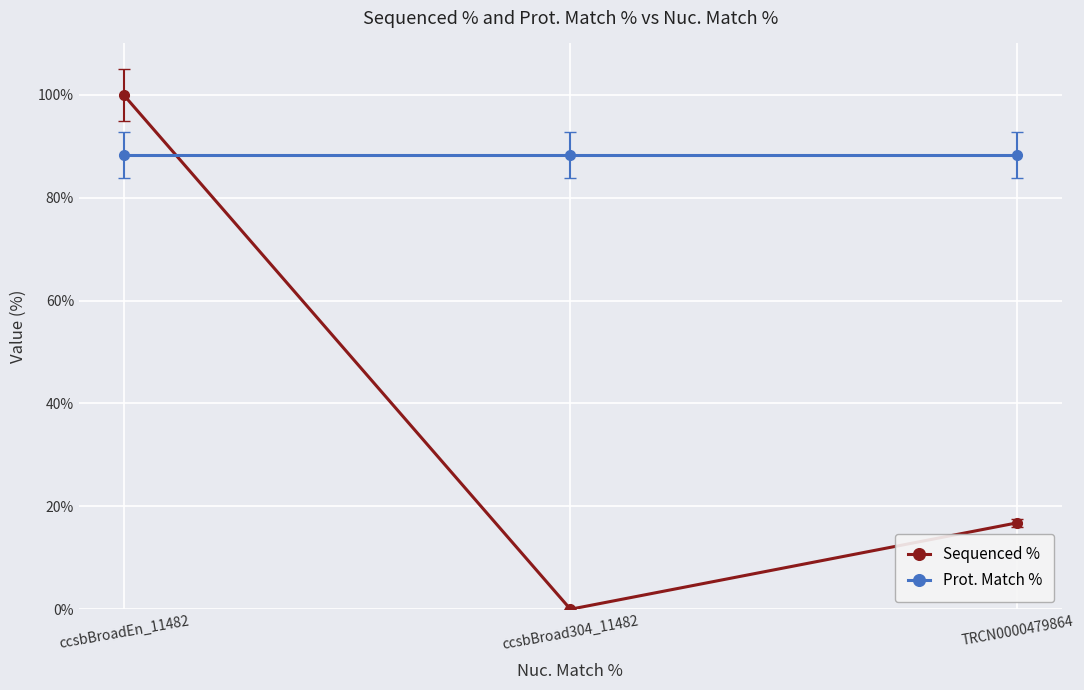

How many distinct data groups are displayed?

2